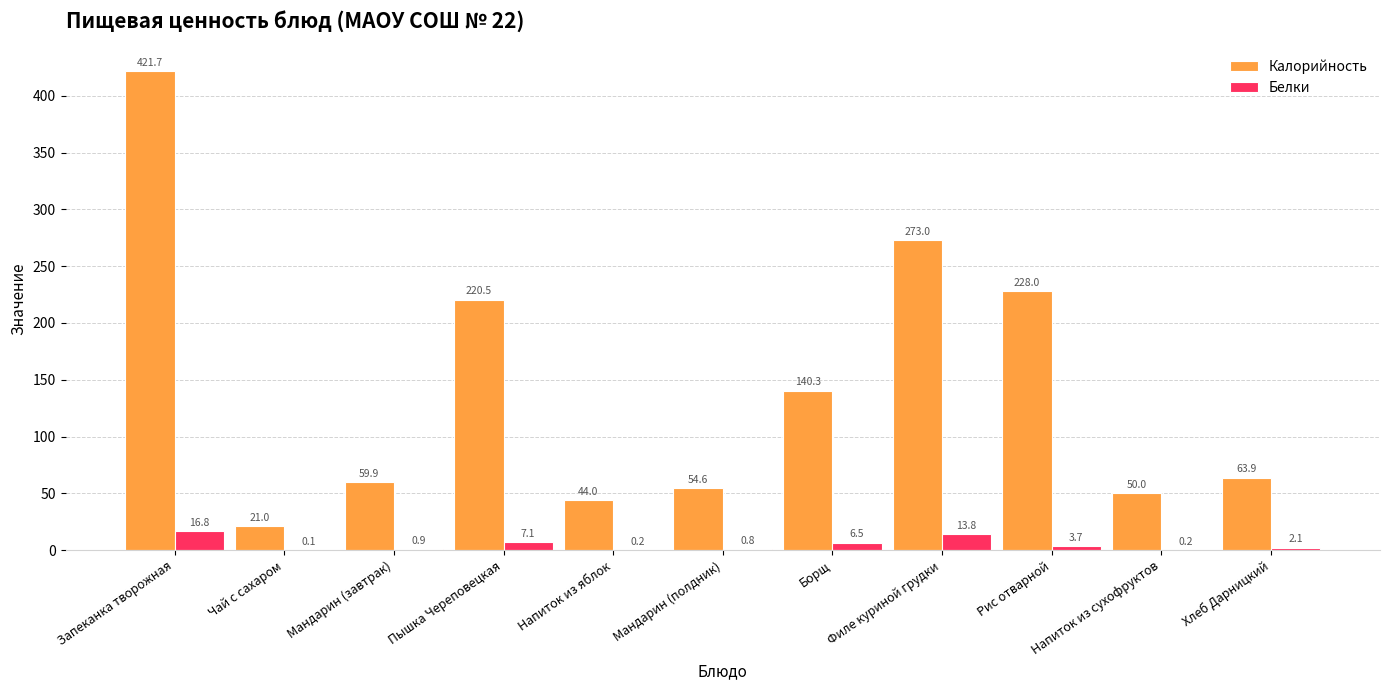

Which series has the widest spread of values?

Калорийность